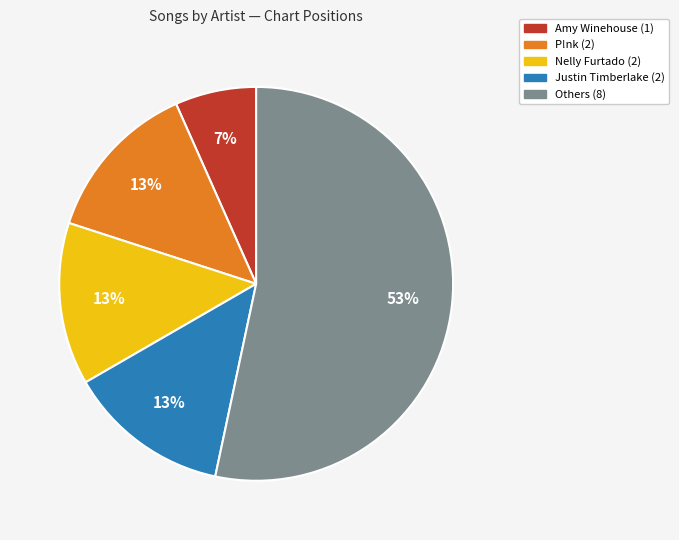

Combined, do Justin Timberlake (2) and Others (8) account for over 50%?

Yes